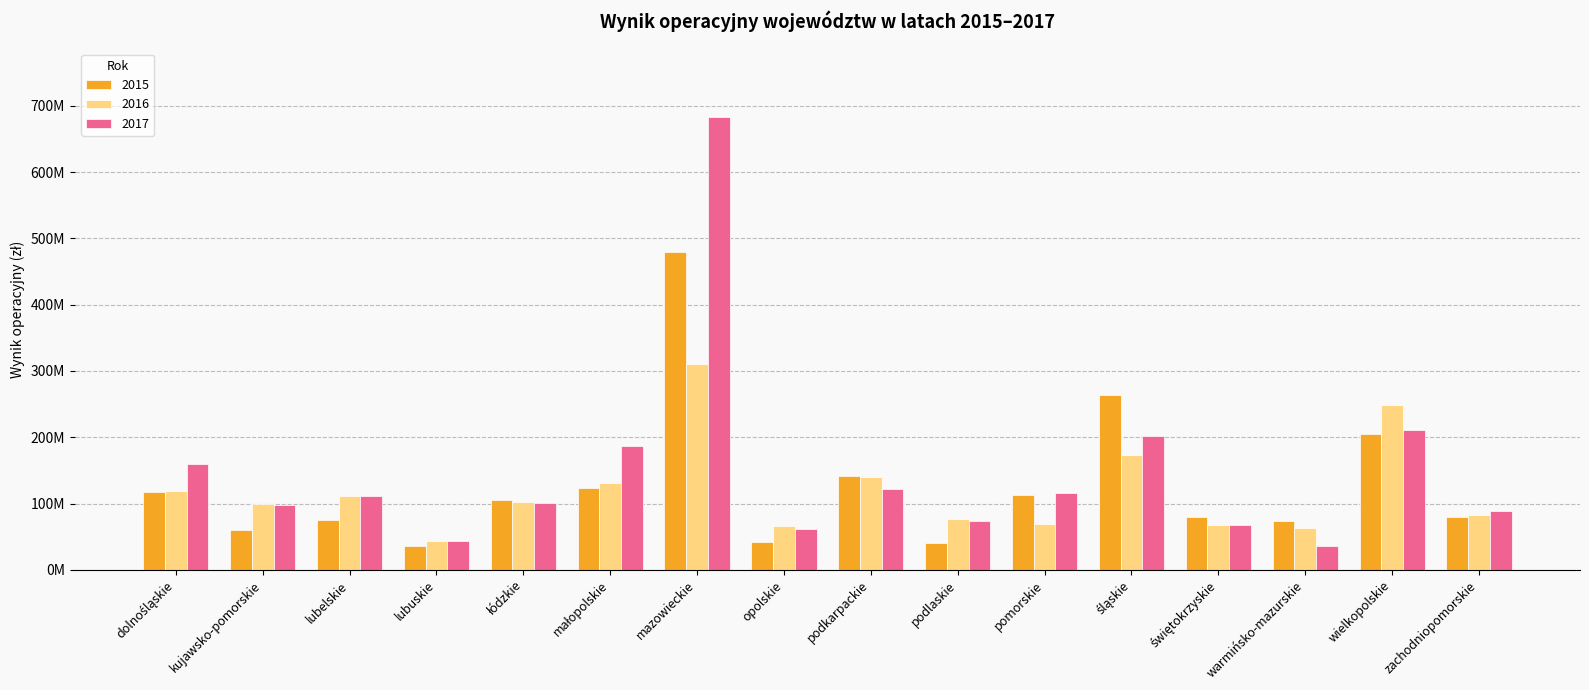

Rank the series at zachodniopomorskie from lowest to highest value.

2015, 2016, 2017